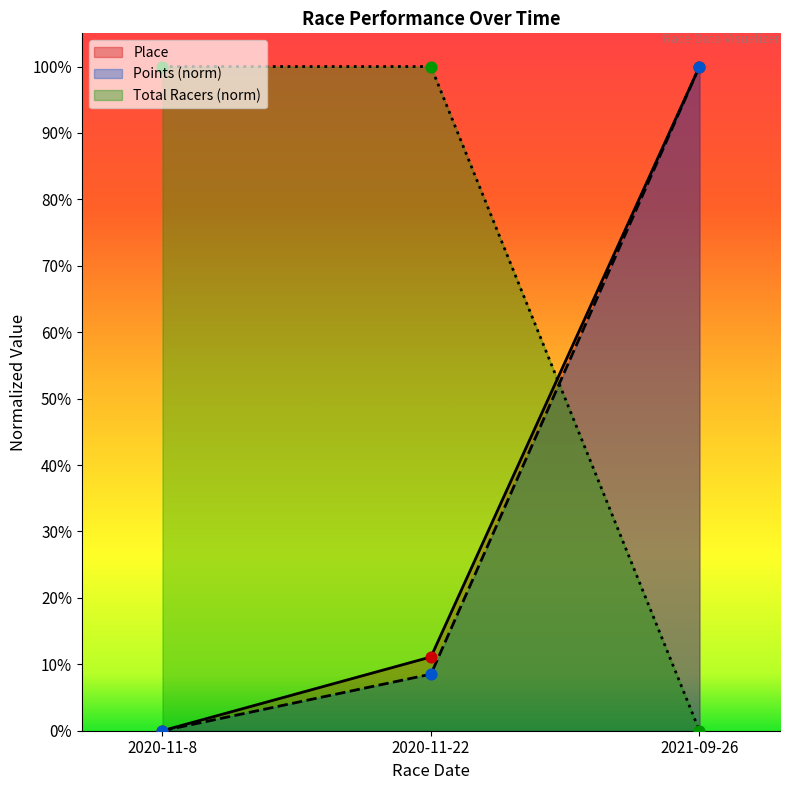

Which series contains the lowest Y value?

Place